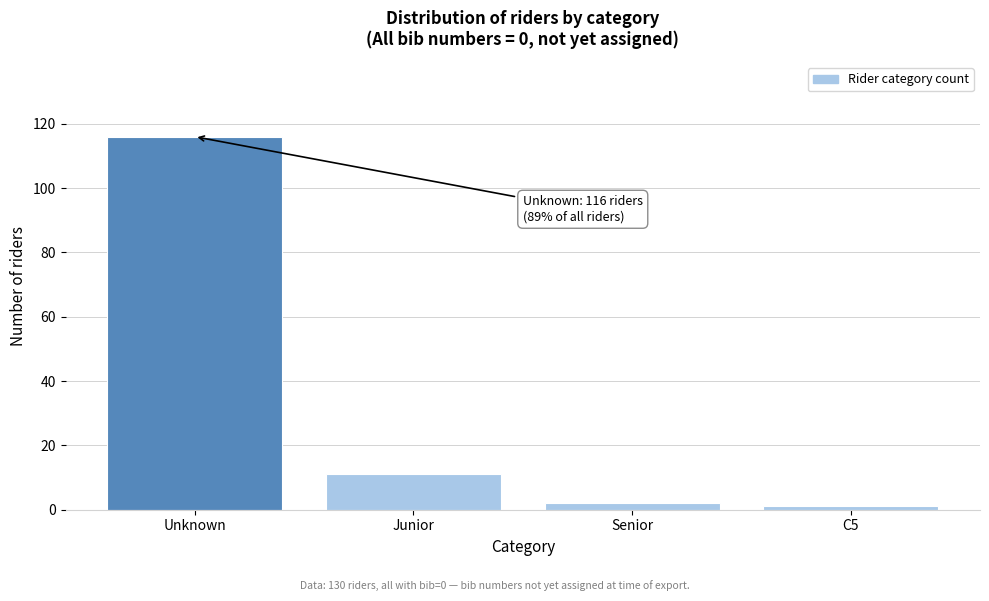

Reading left to right, transcribe all the data shown in this chart.

116	11	2	1